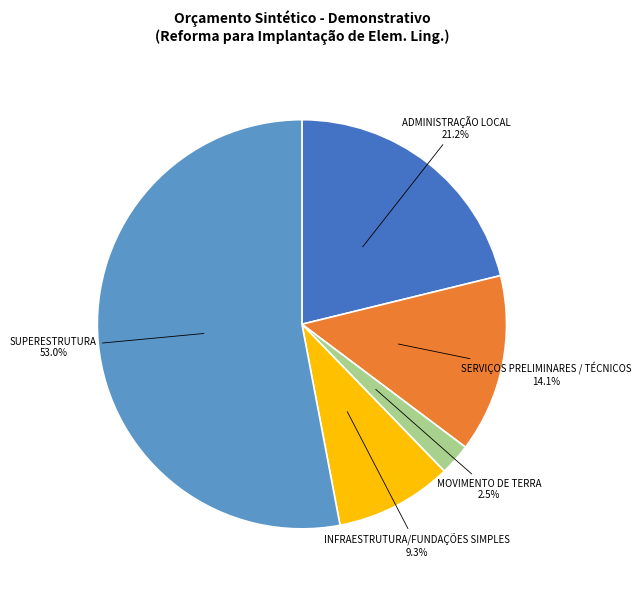

What percentage is the SUPERESTRUTURA slice, to the nearest percent?

53%